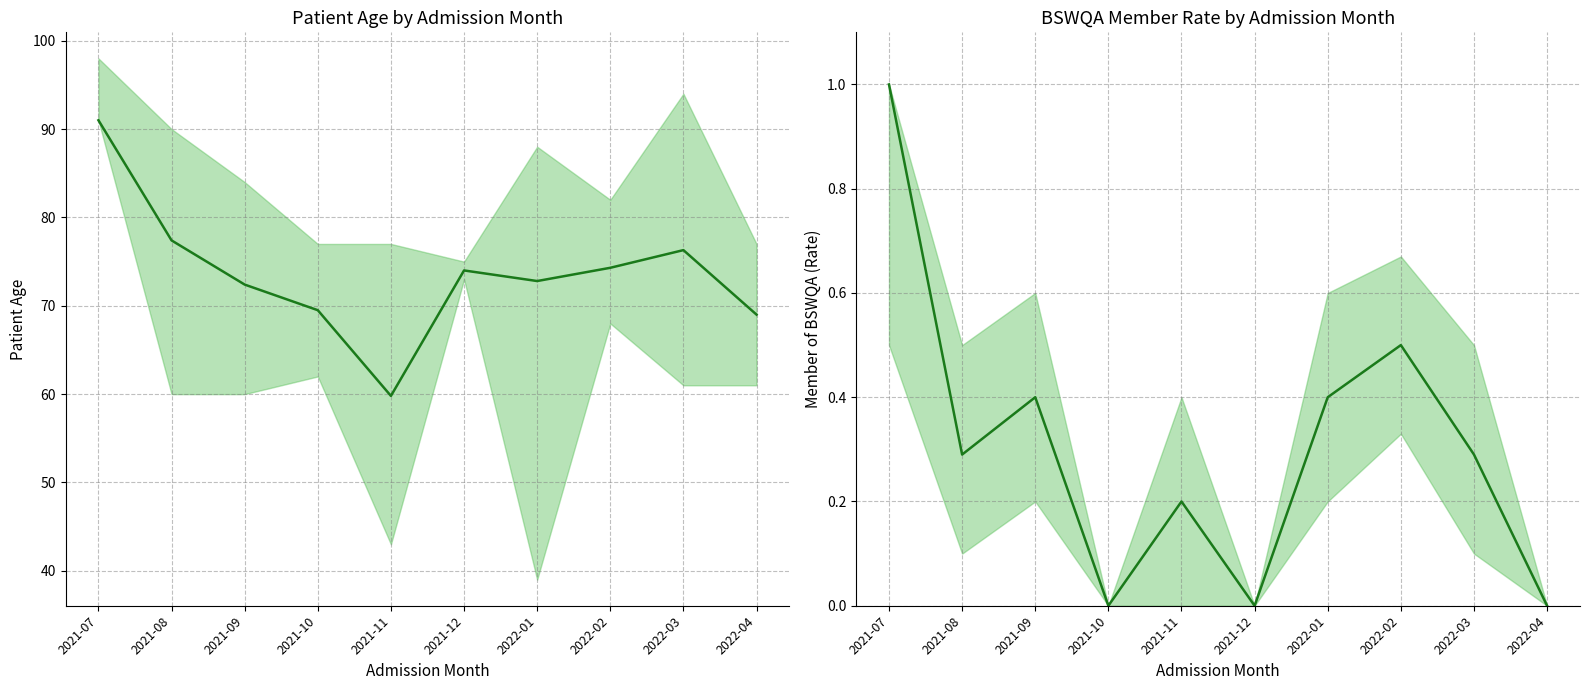

At which category does Mean Member Rate reach its first local peak?

2021-09